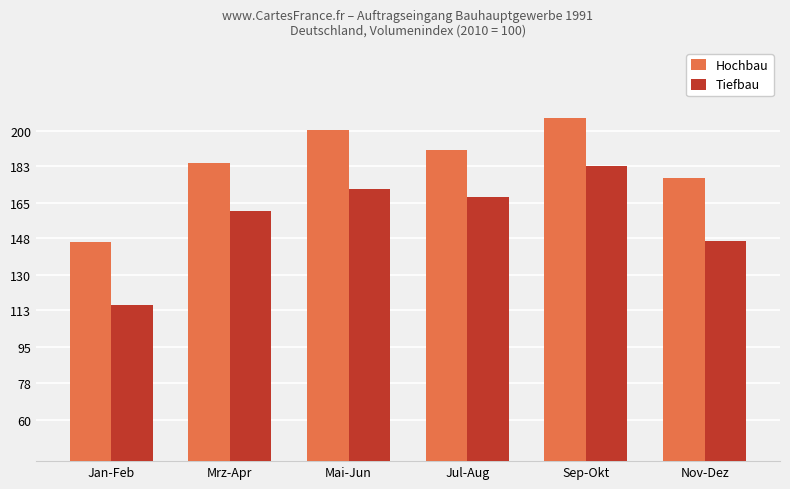

Which series changed the most between Mrz-Apr and Mai-Jun?

Hochbau